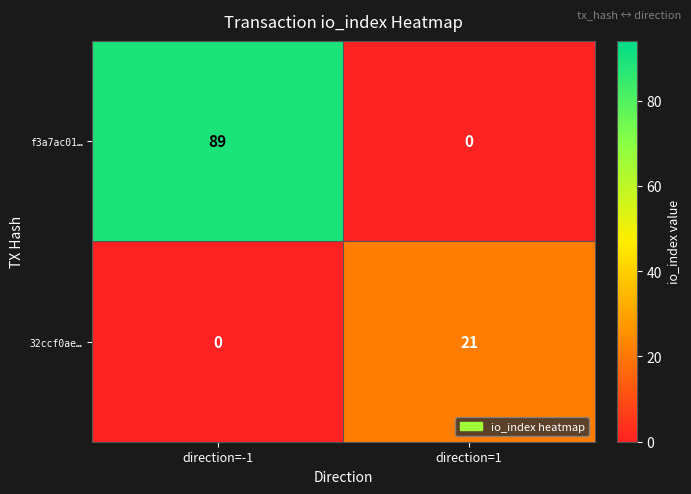

Reading left to right, what are all the values shown in this chart?

f3a7ac01…: direction=-1=89	direction=1=0
32ccf0ae…: direction=-1=0	direction=1=21